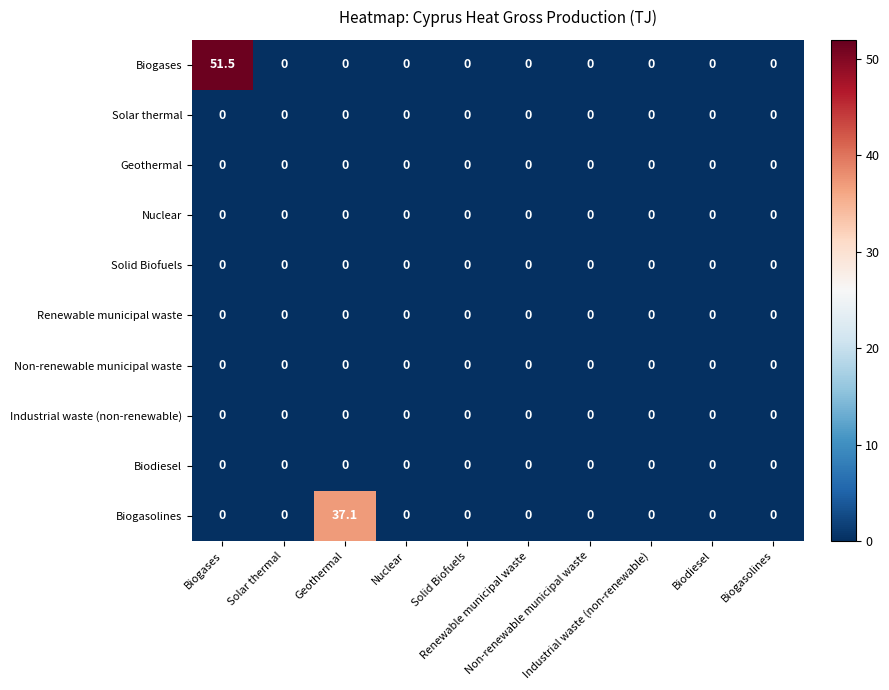

What is the maximum value shown in the chart?

51.5